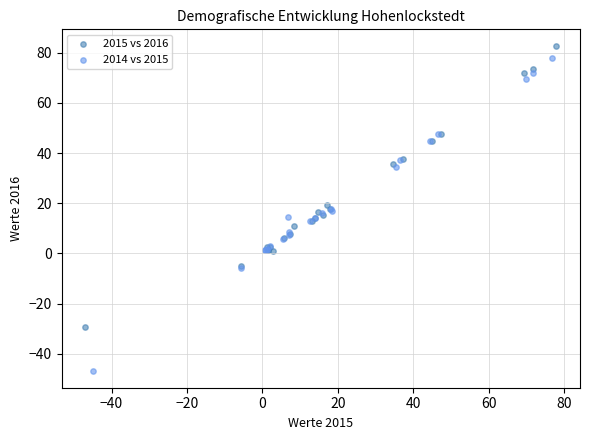

Which series has the widest spread of Y values?

2014 vs 2015